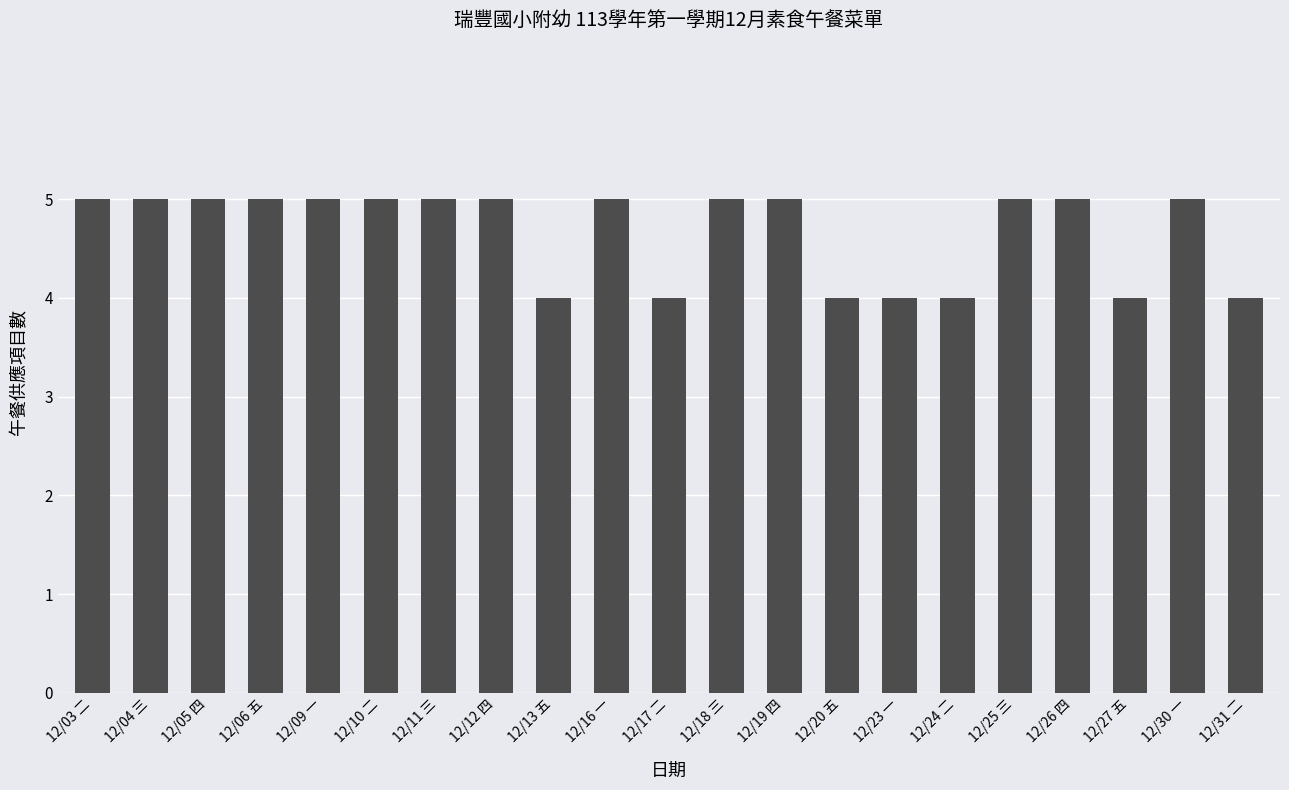

Reading left to right, extract all data points from this chart.

12/03 二=5	12/04 三=5	12/05 四=5	12/06 五=5	12/09 一=5	12/10 二=5	12/11 三=5	12/12 四=5	12/13 五=4	12/16 一=5	12/17 二=4	12/18 三=5	12/19 四=5	12/20 五=4	12/23 一=4	12/24 二=4	12/25 三=5	12/26 四=5	12/27 五=4	12/30 一=5	12/31 二=4